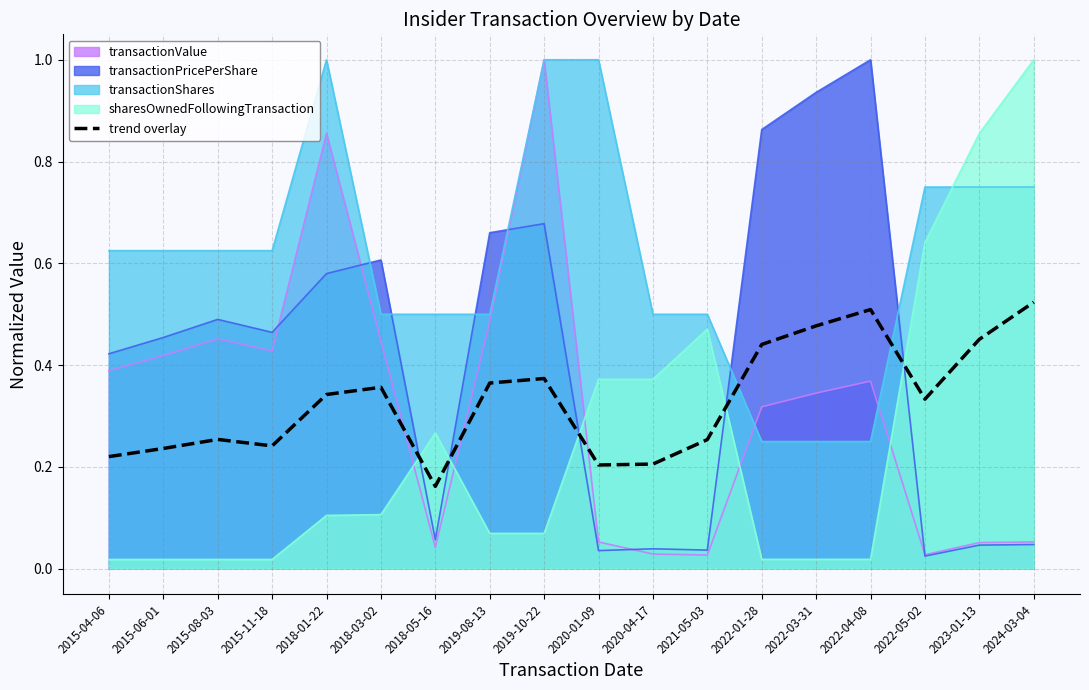

True or false: the data has more than 2 interior local peaks.

True